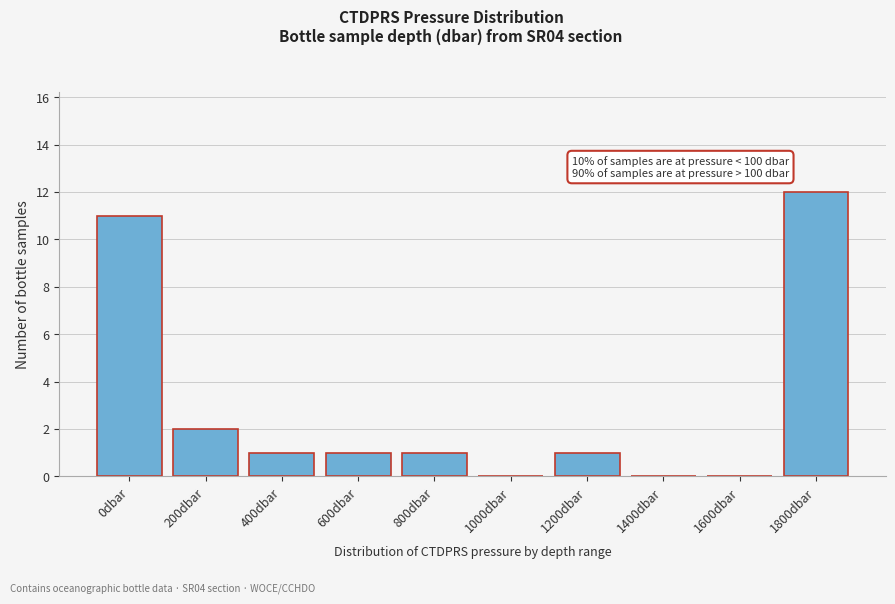

Reading left to right, what are all the values shown in this chart?

0dbar=11	200dbar=2	400dbar=1	600dbar=1	800dbar=1	1000dbar=0	1200dbar=1	1400dbar=0	1600dbar=0	1800dbar=12